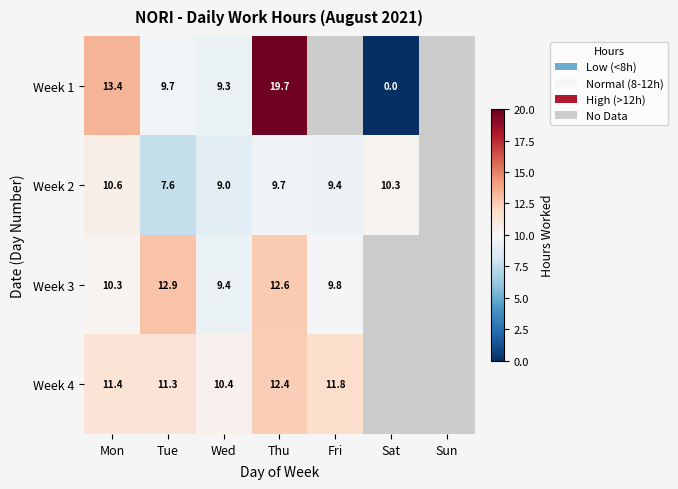

Is the value of Week 1 at Tue greater than the value of Week 2 at Sat?

No